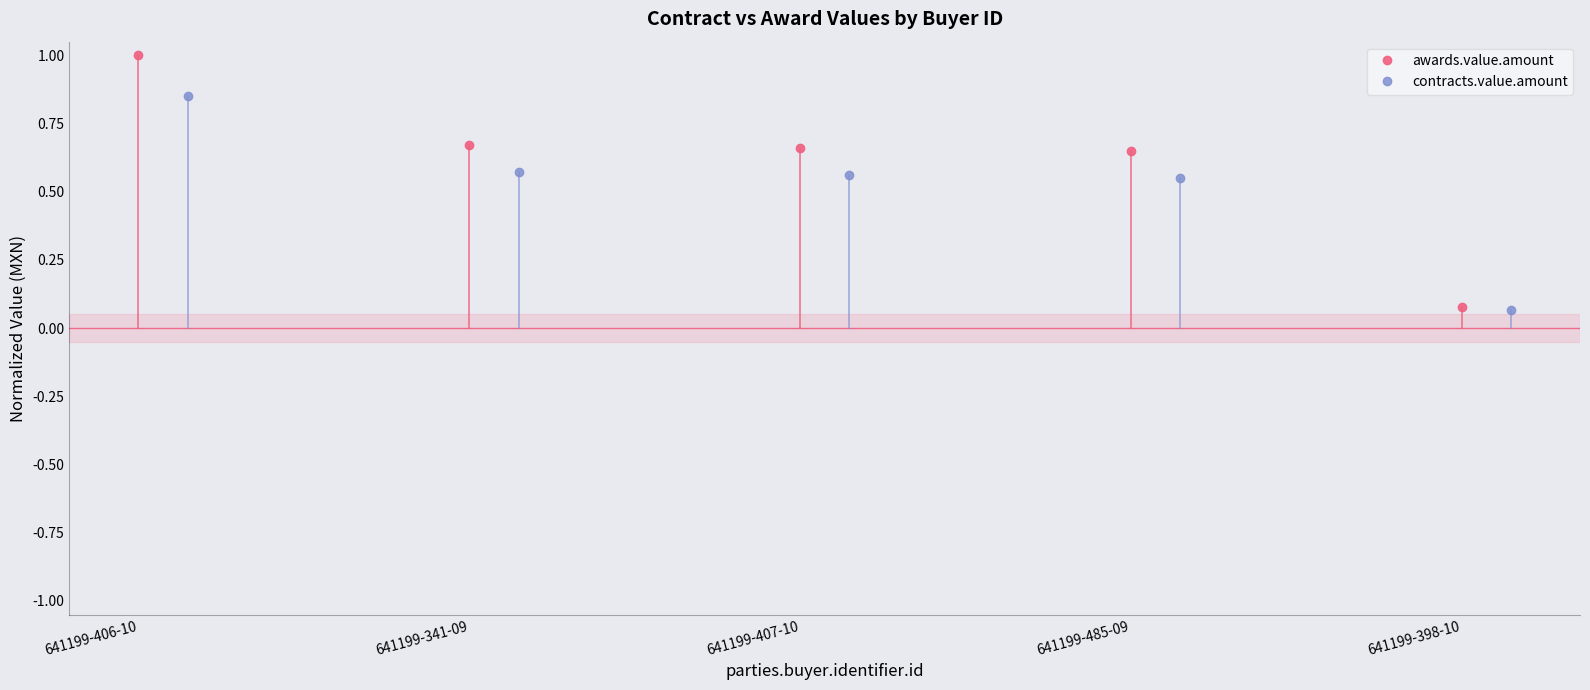

What is the maximum value for awards.value.amount?

1.0